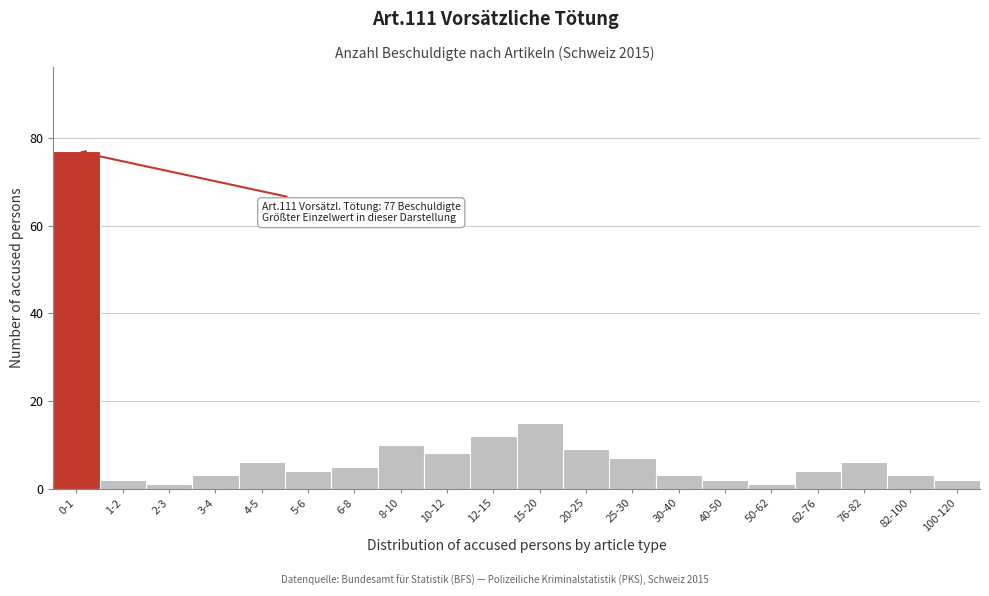

Reading left to right, what are all the values shown in this chart?

0-1=77	1-2=2	2-3=1	3-4=3	4-5=6	5-6=4	6-8=5	8-10=10	10-12=8	12-15=12	15-20=15	20-25=9	25-30=7	30-40=3	40-50=2	50-62=1	62-76=4	76-82=6	82-100=3	100-120=2